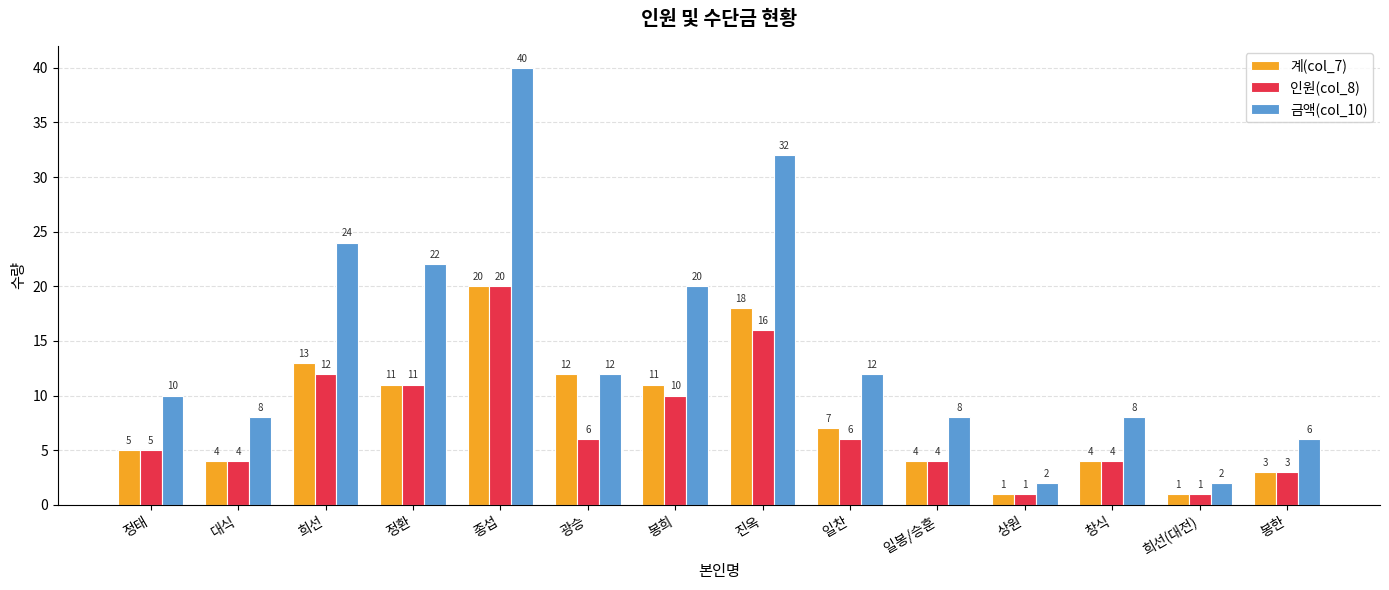

How many categories are shown in the chart?

14